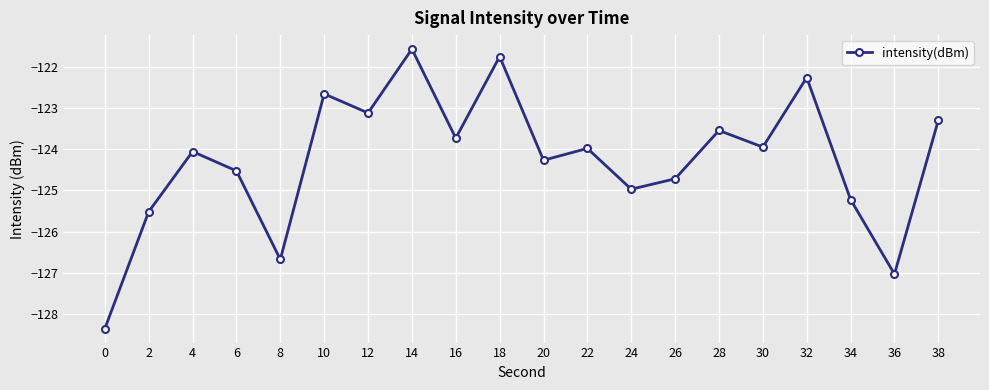

What is the sum of all values?

-2485.2